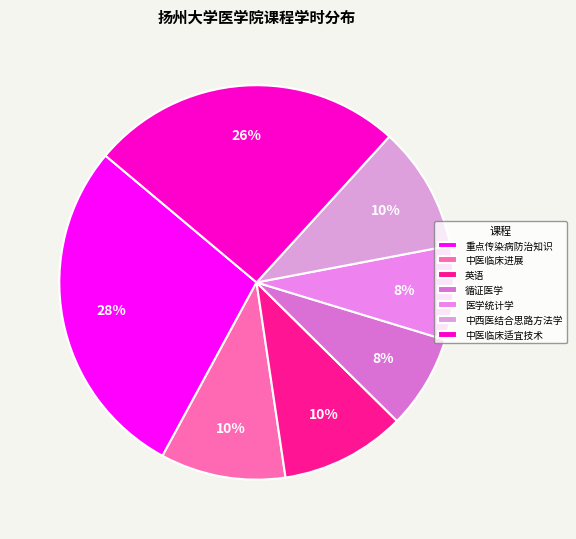

Count the number of slices in the pie.

7